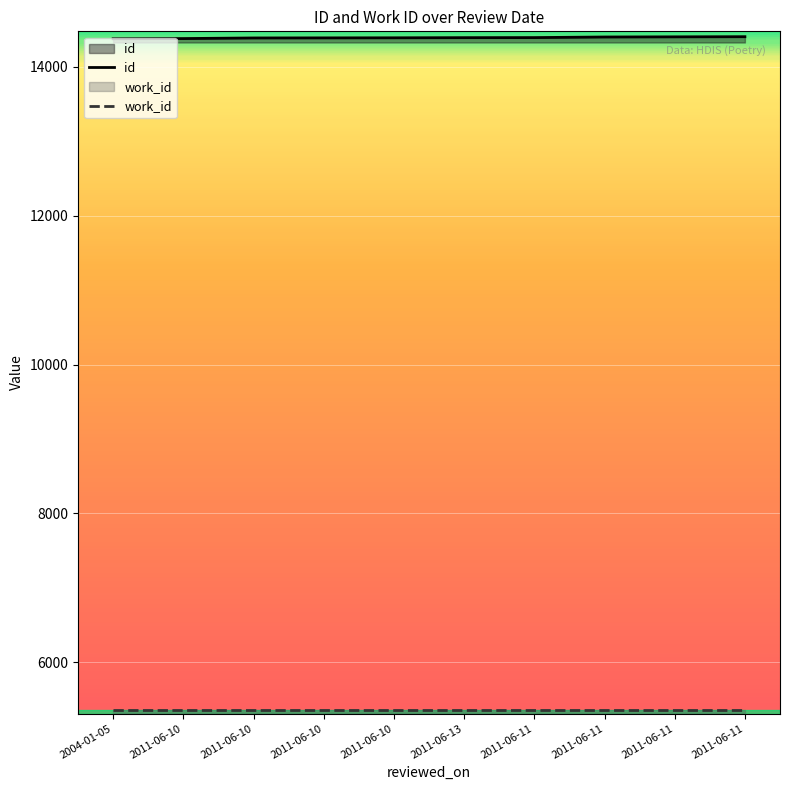

Reading right to left, transcribe all the data shown in this chart.

id: 14404	14402	14400	14392	14391	14389	14388	14387	14379	14376
work_id: 5366	5366	5366	5366	5366	5366	5366	5366	5366	5366